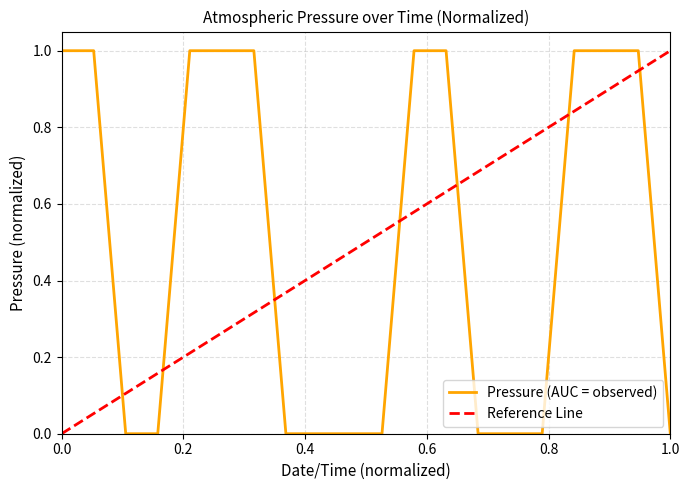

Reading left to right, list all the values displayed in this chart.

1	1	0	0	1	1	1	0	0	0	0	1	1	0	0	0	1	1	1	0